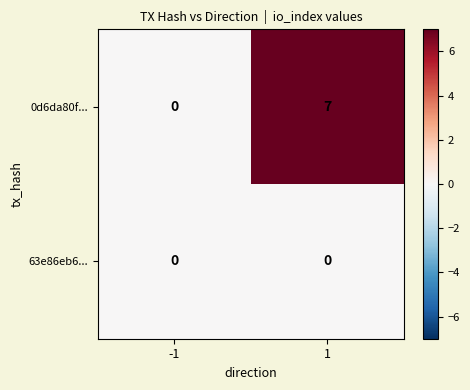

Reading right to left, list all the values displayed in this chart.

0d6da80f...: 7	0
63e86eb6...: 0	0